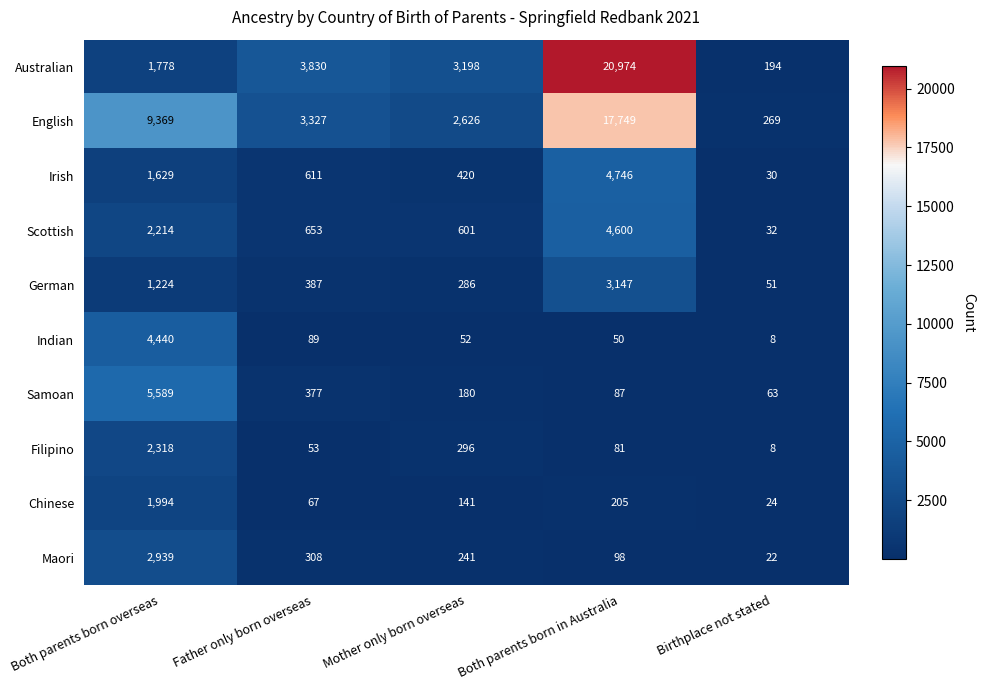

What is the smallest value displayed?

8